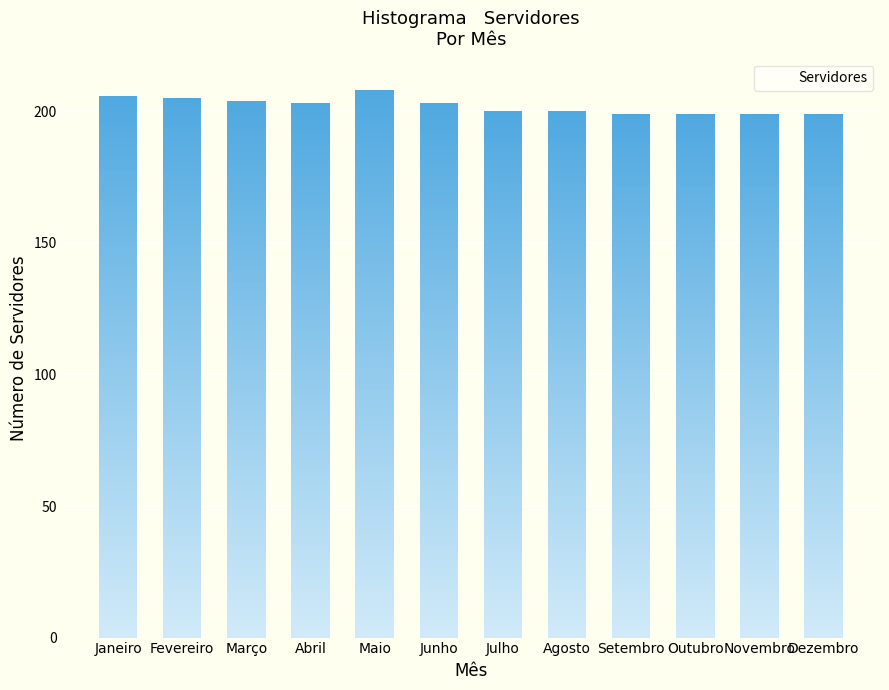

Count the number of data series in this chart.

1